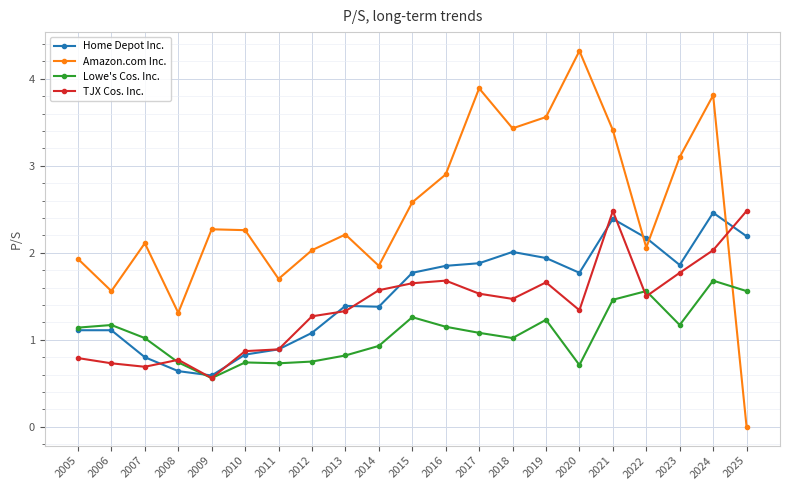

In Amazon.com Inc., how many points are higher than both neighbors (excluding endpoints)?

6